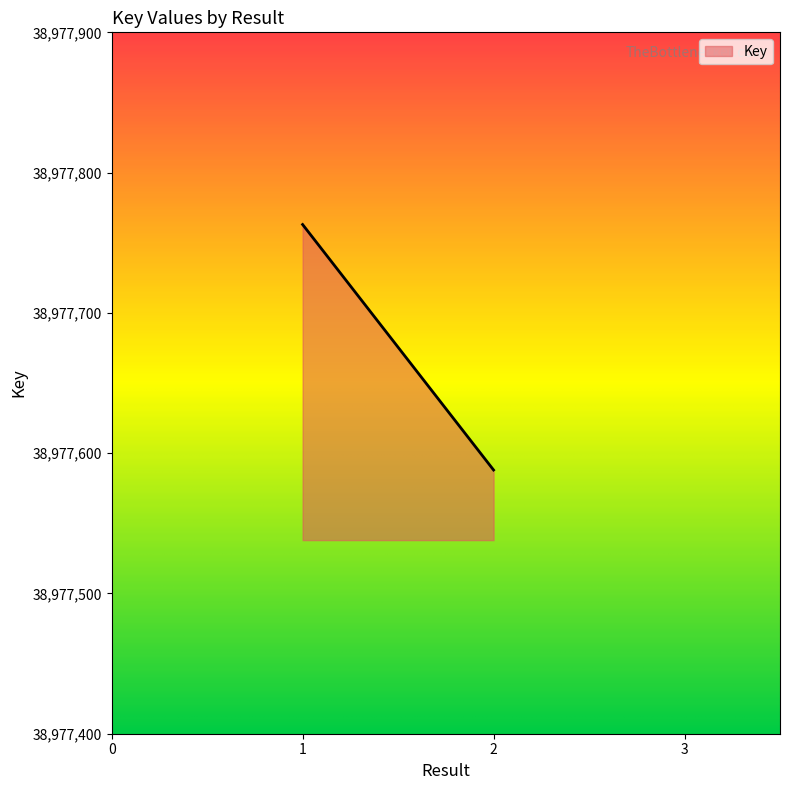

Read the value at 1, to the nearest 50.

38977750